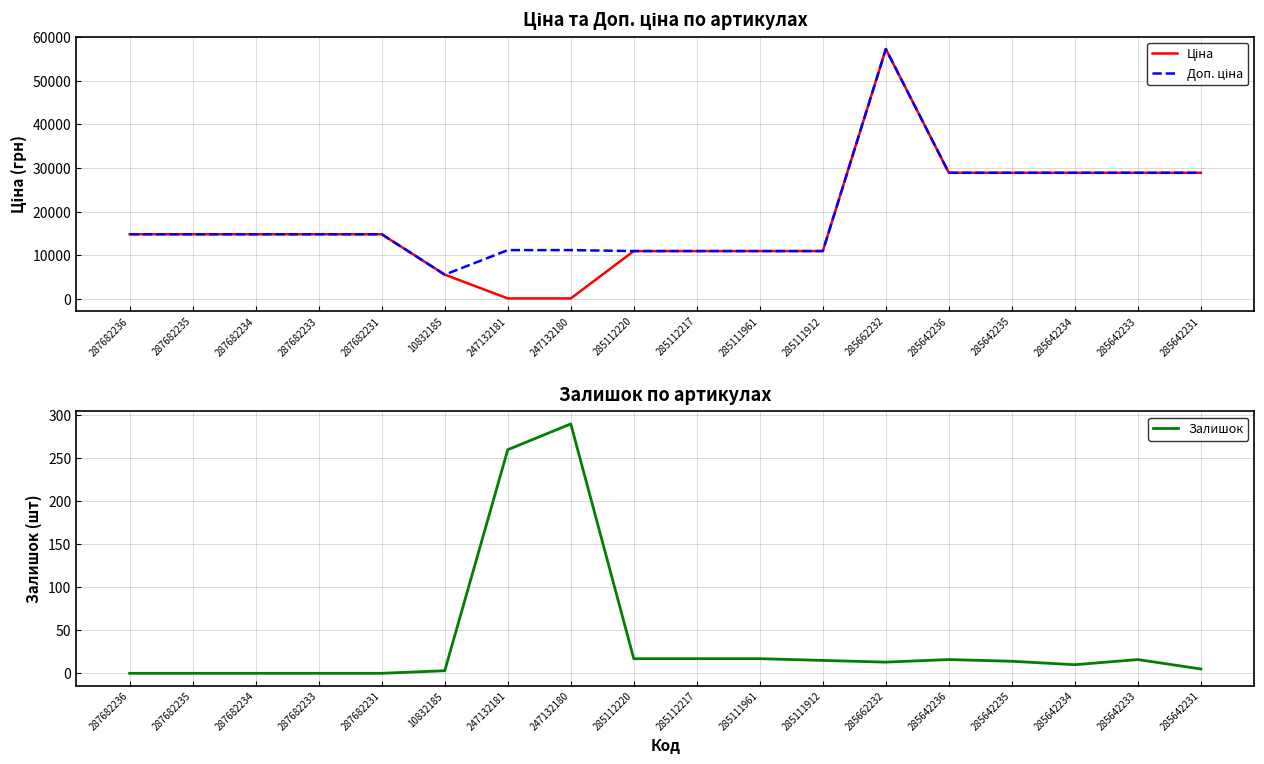

Reading left to right, extract all data points from this chart.

Ціна: 14817.6	14817.6	14817.6	14817.6	14817.6	5560.3	111.8	111.8	10964.4	10964.4	10964.4	10964.4	57258.0	28901.7	28901.7	28901.7	28901.7	28901.7
Доп. ціна: 14817.6	14817.6	14817.6	14817.6	14817.6	5560.3	11182.0	11182.0	10964.4	10964.4	10964.4	10964.4	57258.0	28901.7	28901.7	28901.7	28901.7	28901.7
Залишок: 0.0	0.0	0.0	0.0	0.0	3.0	260.0	290.0	17.0	17.0	17.0	15.0	13.0	16.0	14.0	10.0	16.0	5.0